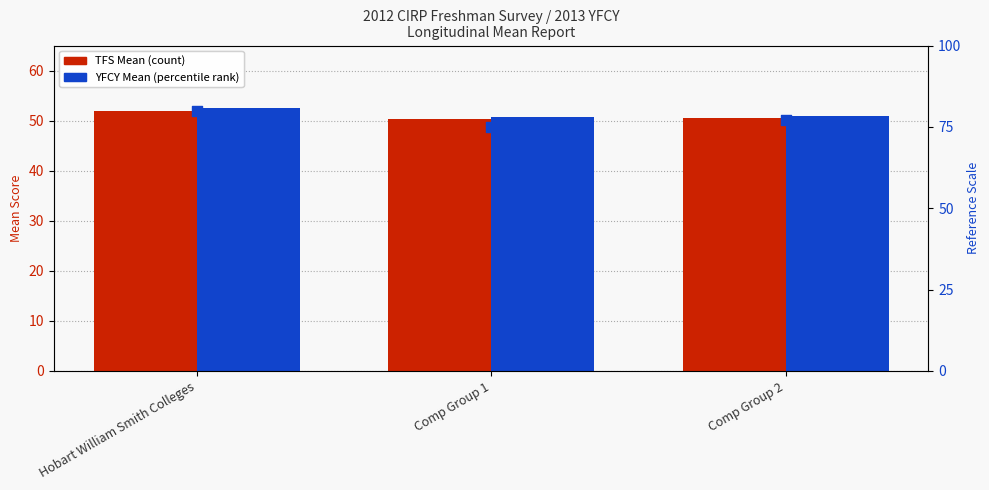

At which category is the sum across all series the highest?

Hobart William Smith Colleges